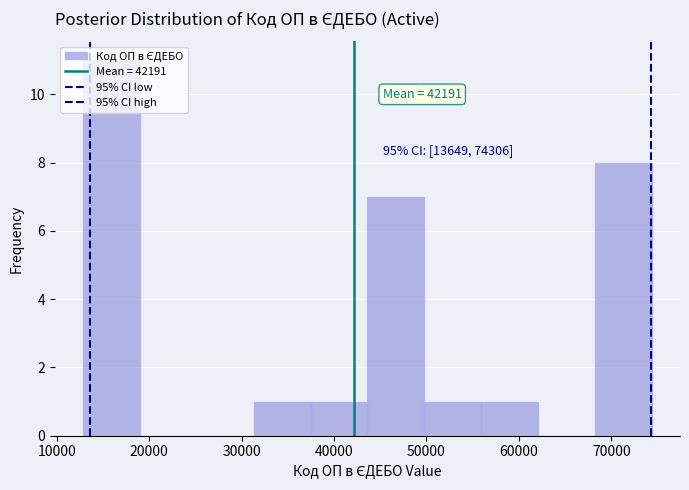

Over which range of the x-axis is the bar tallest?

13000 to 19000